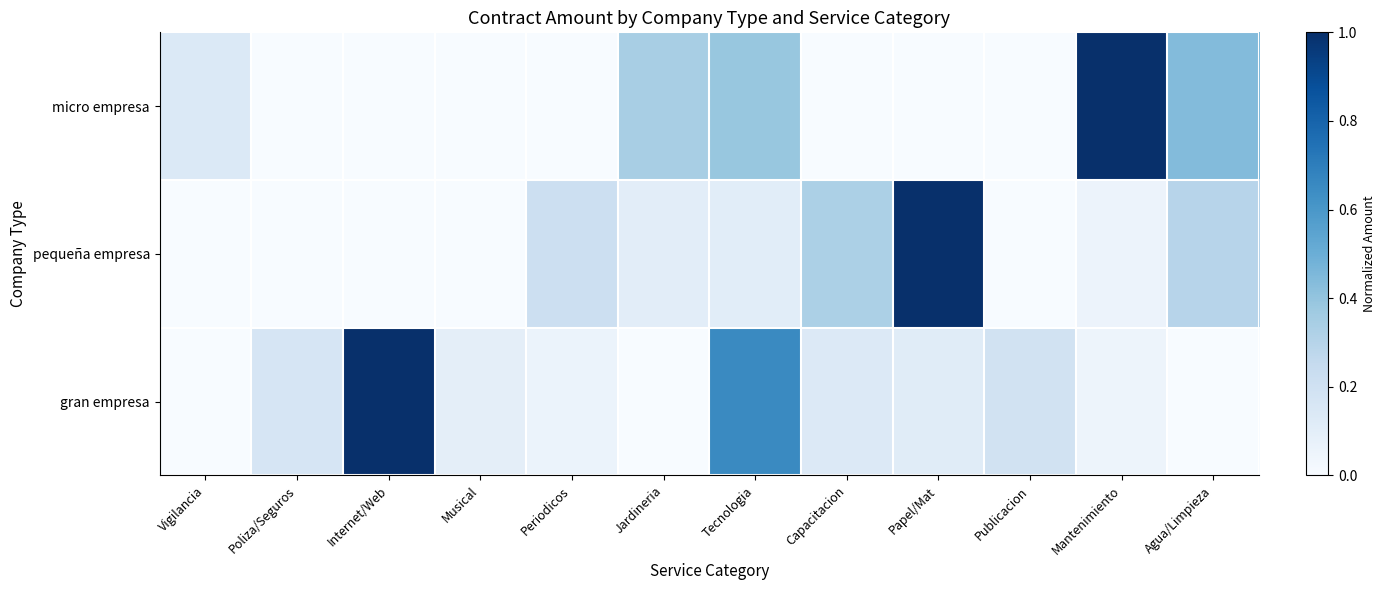

True or false: pequeña empresa has a value of -0.4 at Poliza/Seguros.

False